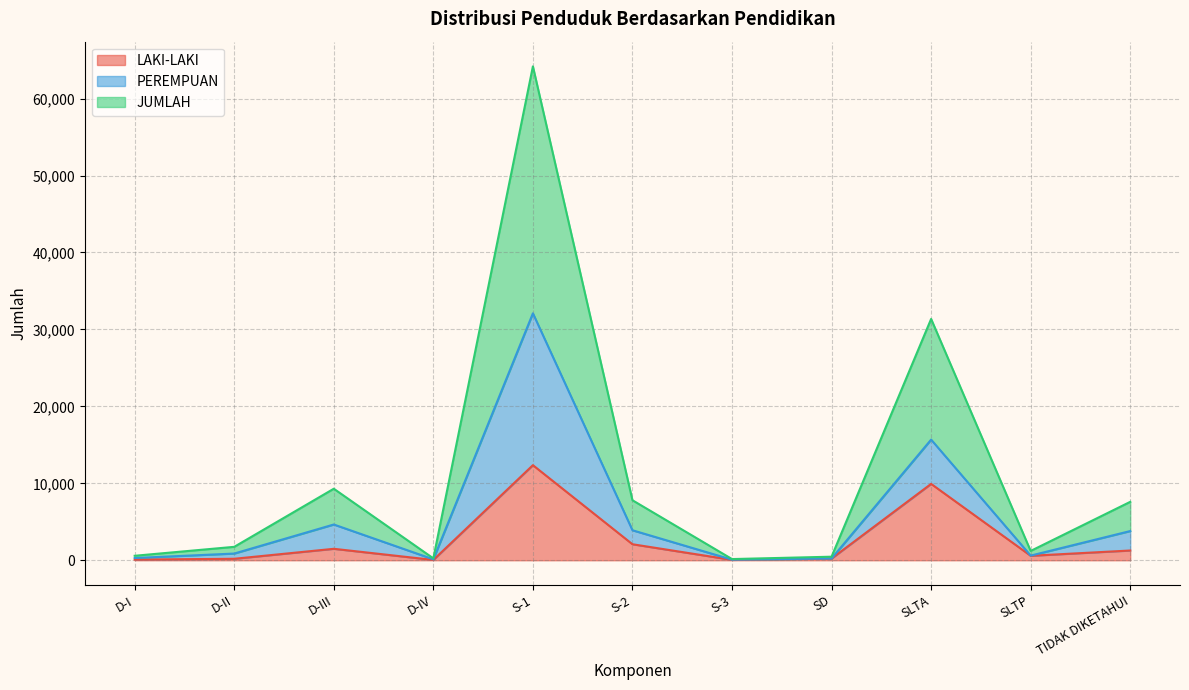

What is the total value across all series at SD?

464